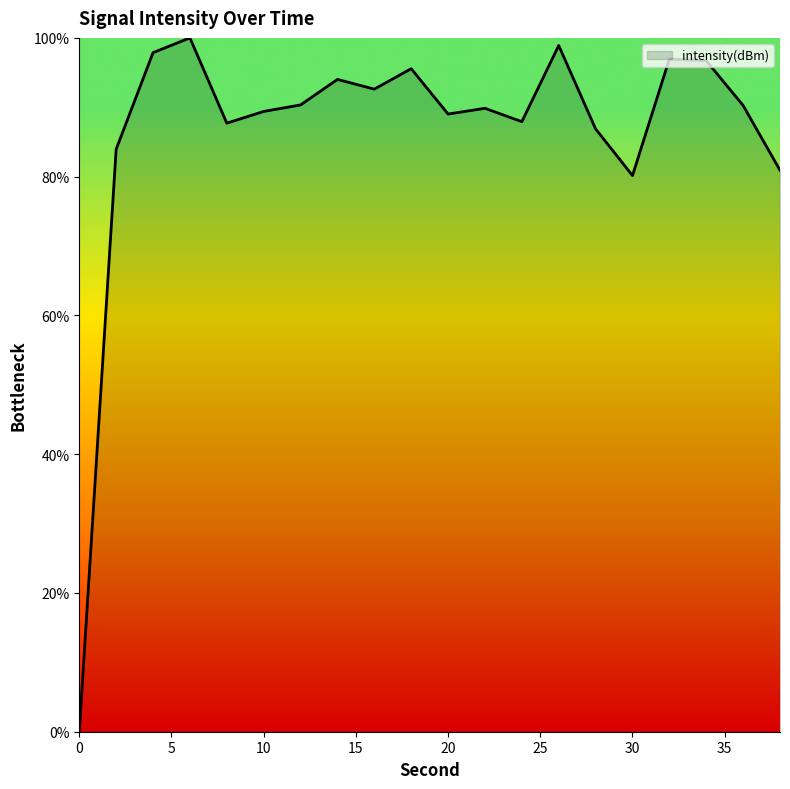

What is the difference between the maximum and minimum values?

100.0